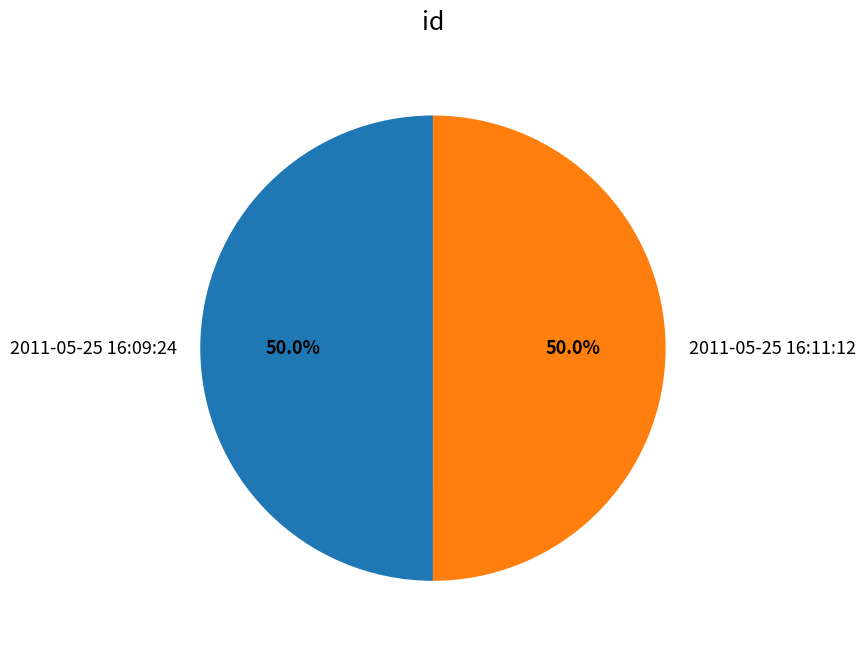

Do 2011-05-25 16:09:24 and 2011-05-25 16:11:12 together represent more than half of the pie?

Yes